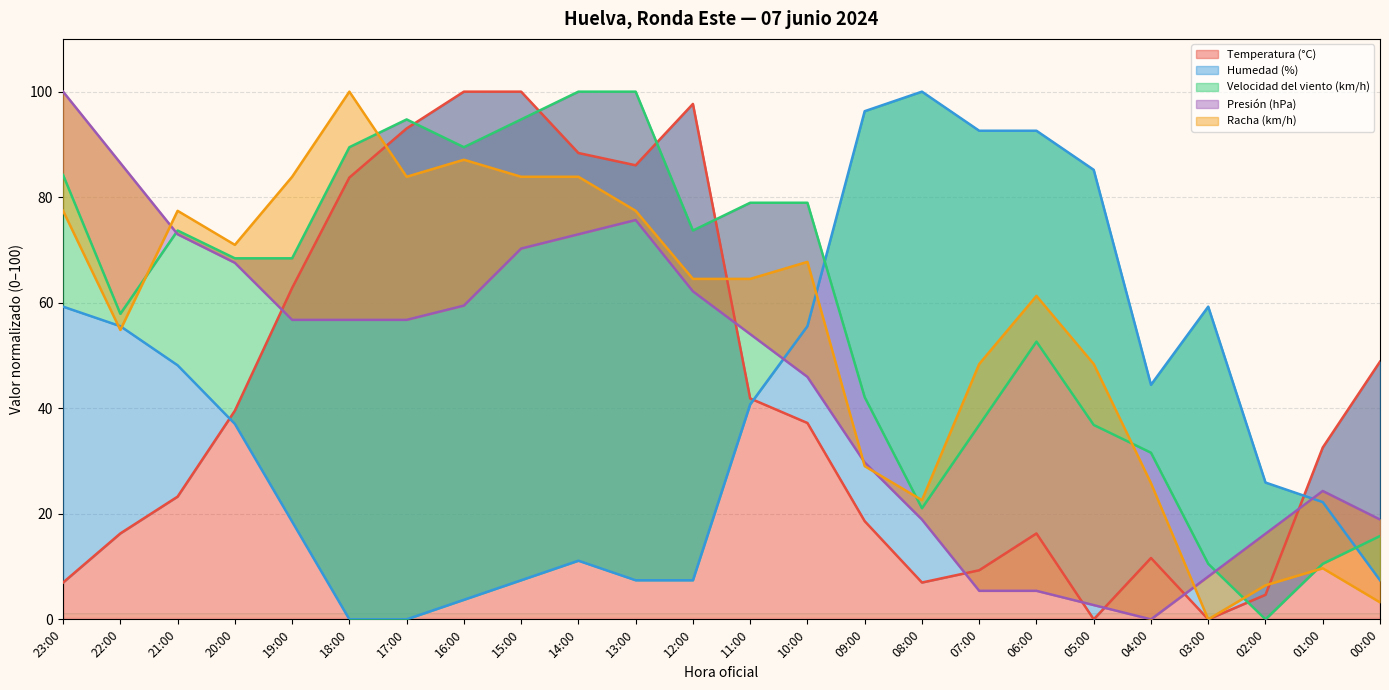

Reading left to right, what are all the values shown in this chart?

Temperatura (°C): 23:00=7.0	22:00=16.3	21:00=23.3	20:00=39.5	19:00=62.8	18:00=83.7	17:00=93.0	16:00=100.0	15:00=100.0	14:00=88.4	13:00=86.0	12:00=97.7	11:00=41.9	10:00=37.2	09:00=18.6	08:00=7.0	07:00=9.3	06:00=16.3	05:00=0.0	04:00=11.6	03:00=0.0	02:00=4.7	01:00=32.6	00:00=48.8
Humedad (%): 23:00=59.3	22:00=55.6	21:00=48.1	20:00=37.0	19:00=18.5	18:00=0.0	17:00=0.0	16:00=3.7	15:00=7.4	14:00=11.1	13:00=7.4	12:00=7.4	11:00=40.7	10:00=55.6	09:00=96.3	08:00=100.0	07:00=92.6	06:00=92.6	05:00=85.2	04:00=44.4	03:00=59.3	02:00=25.9	01:00=22.2	00:00=7.4
Velocidad del viento (km/h): 23:00=84.2	22:00=57.9	21:00=73.7	20:00=68.4	19:00=68.4	18:00=89.5	17:00=94.7	16:00=89.5	15:00=94.7	14:00=100.0	13:00=100.0	12:00=73.7	11:00=78.9	10:00=78.9	09:00=42.1	08:00=21.1	07:00=36.8	06:00=52.6	05:00=36.8	04:00=31.6	03:00=10.5	02:00=0.0	01:00=10.5	00:00=15.8
Presión (hPa): 23:00=100.0	22:00=86.5	21:00=73.0	20:00=67.6	19:00=56.8	18:00=56.8	17:00=56.8	16:00=59.5	15:00=70.3	14:00=73.0	13:00=75.7	12:00=62.2	11:00=54.1	10:00=45.9	09:00=29.7	08:00=18.9	07:00=5.4	06:00=5.4	05:00=2.7	04:00=0.0	03:00=8.1	02:00=16.2	01:00=24.3	00:00=18.9
Racha (km/h): 23:00=77.4	22:00=54.8	21:00=77.4	20:00=71.0	19:00=83.9	18:00=100.0	17:00=83.9	16:00=87.1	15:00=83.9	14:00=83.9	13:00=77.4	12:00=64.5	11:00=64.5	10:00=67.7	09:00=29.0	08:00=22.6	07:00=48.4	06:00=61.3	05:00=48.4	04:00=25.8	03:00=0.0	02:00=6.5	01:00=9.7	00:00=3.2